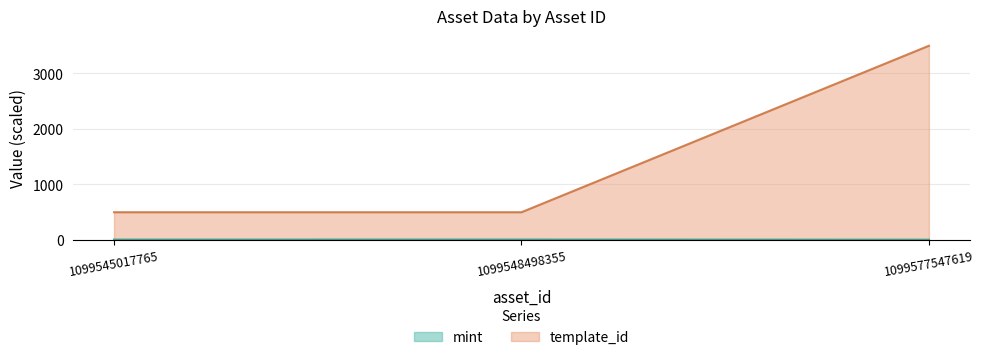

Which category has the highest value across all series?

1099577547619